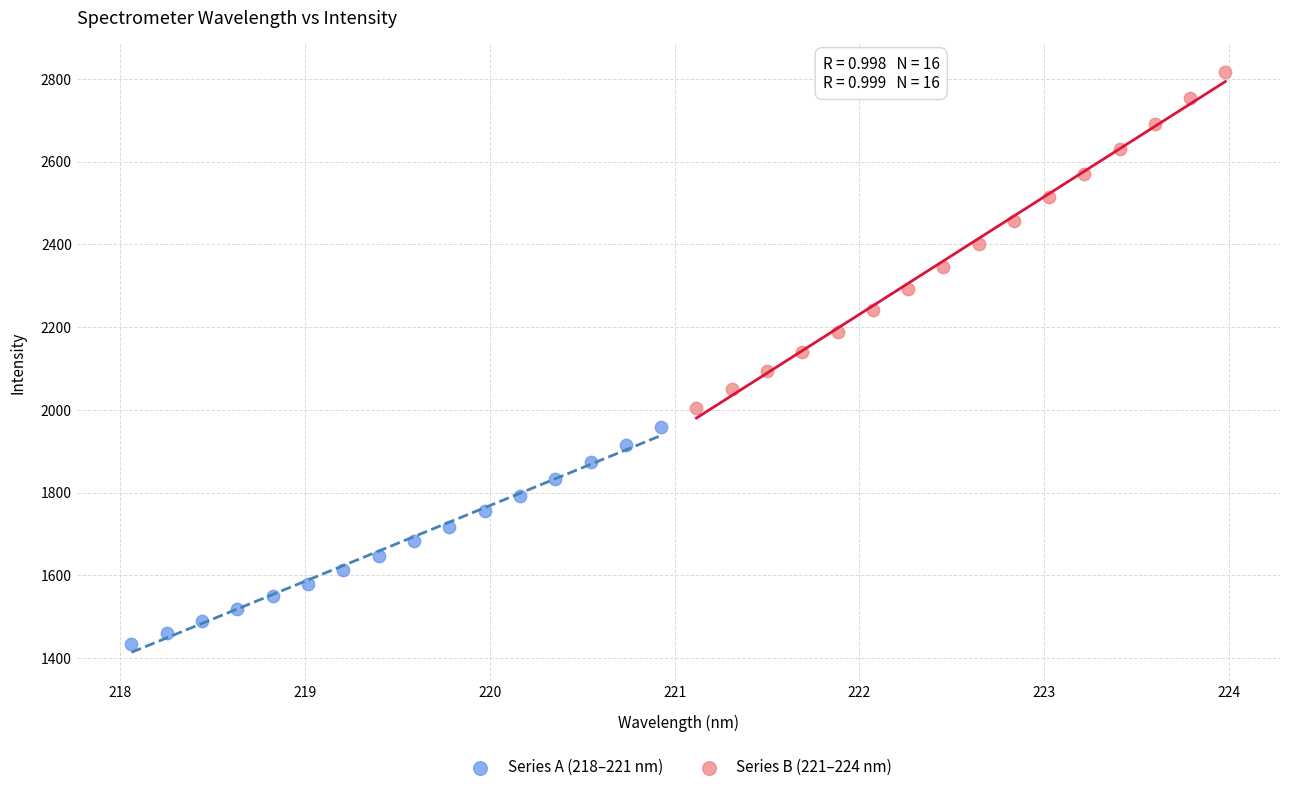

Which series contains the lowest Y value?

Series A (218–221 nm)